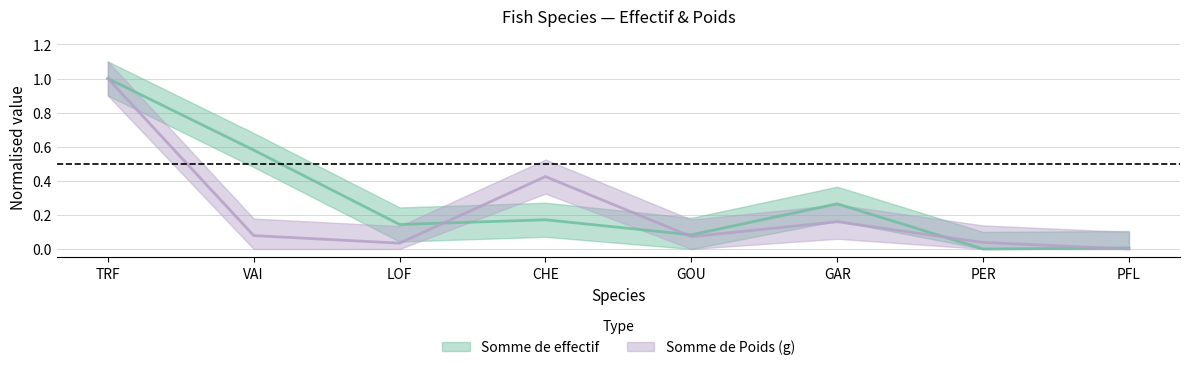

How many intersections are there between Somme de Poids (g) and Somme de effectif?

4